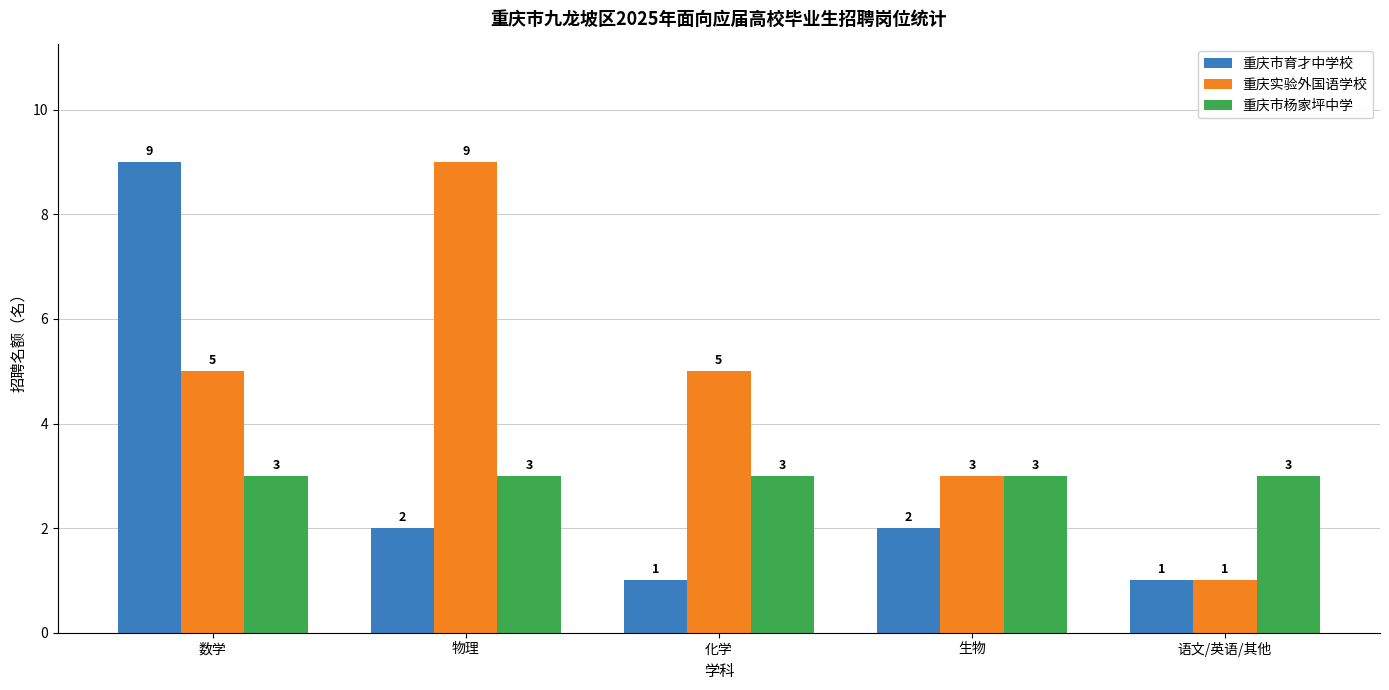

How many data points does each series have?

5